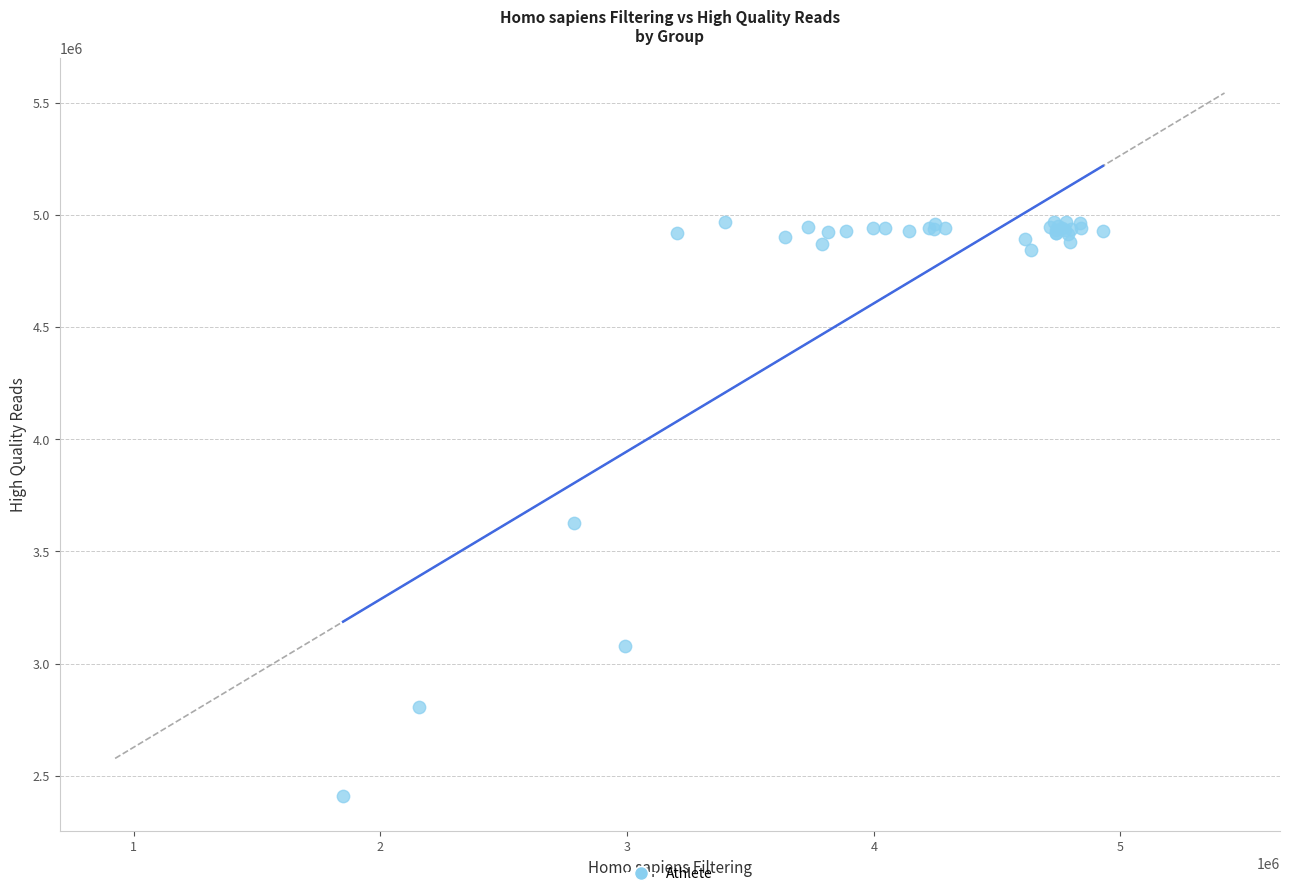

What Y value in the scatter plot is closest to 3690173?

3628462